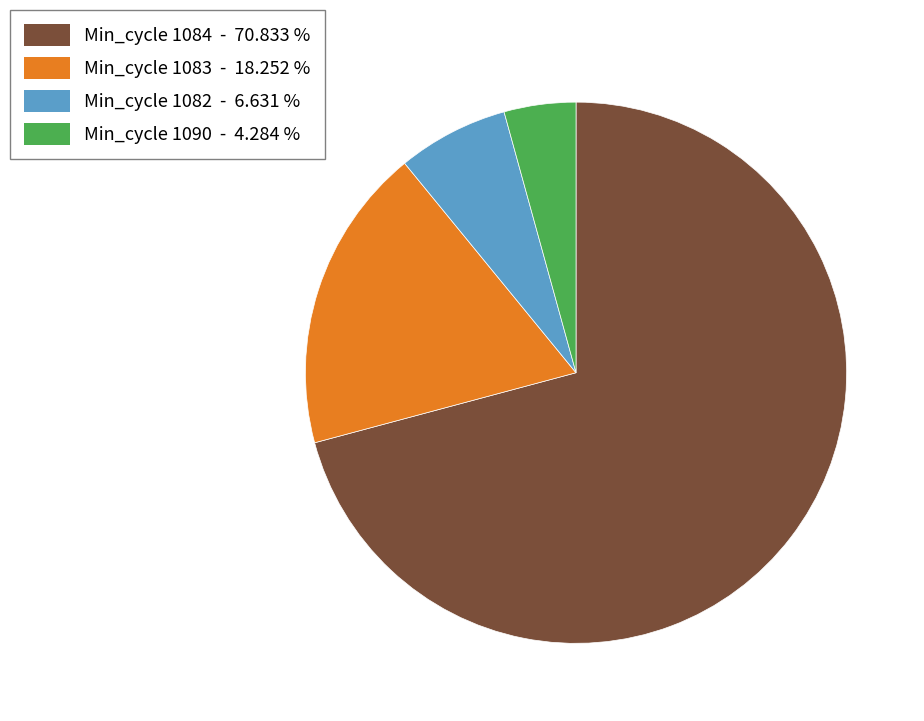

Is there a majority slice in this chart?

Yes